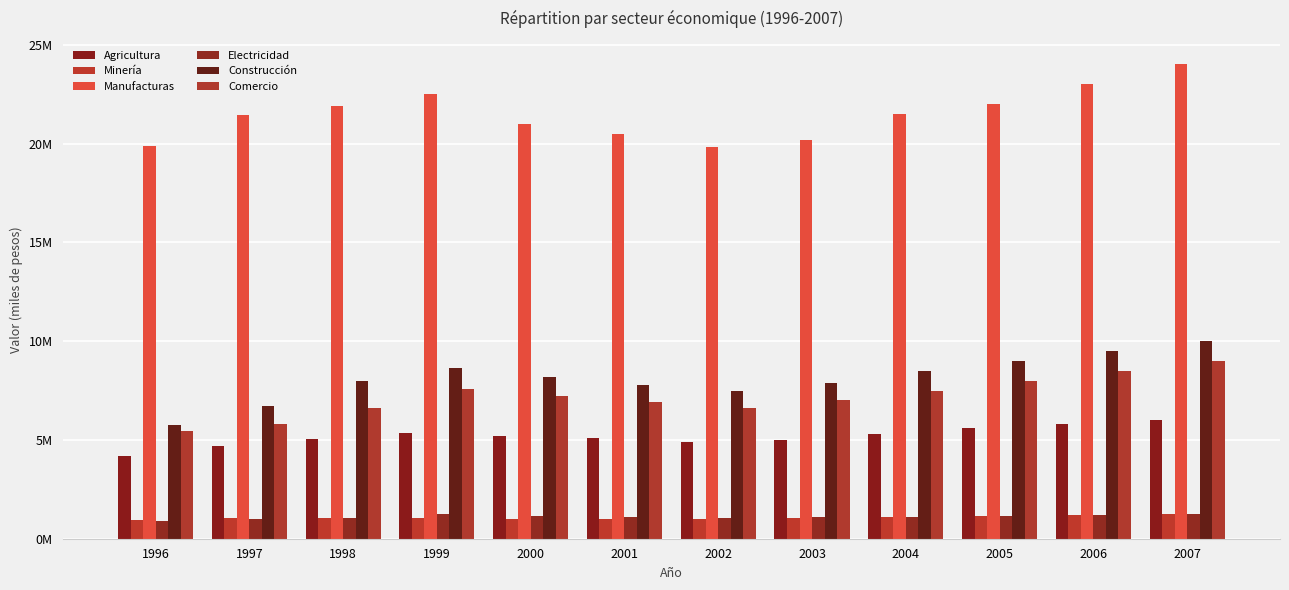

Does the chart contain stacked bars?

No